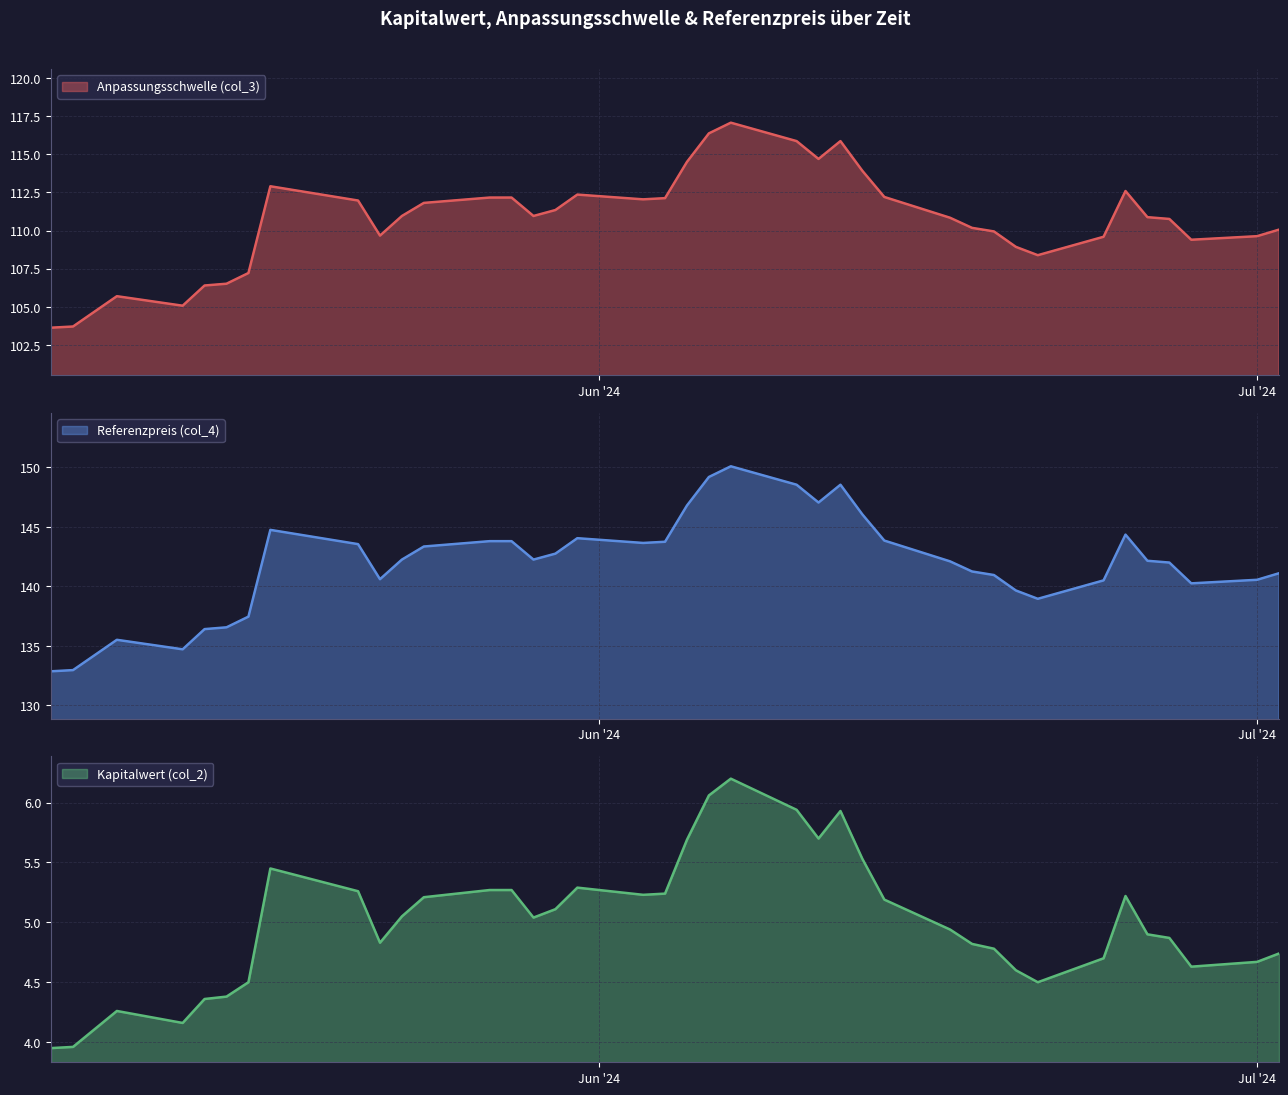

How many interior local peaks does the Kapitalwert (col_2) series have?

6